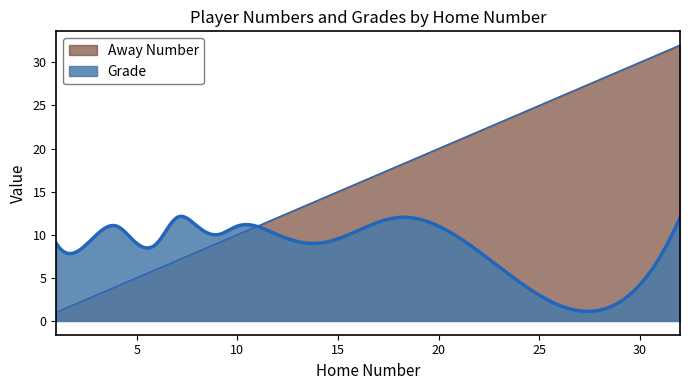

After their last crossing, which series has the higher values: Grade or Away Number?

Away Number